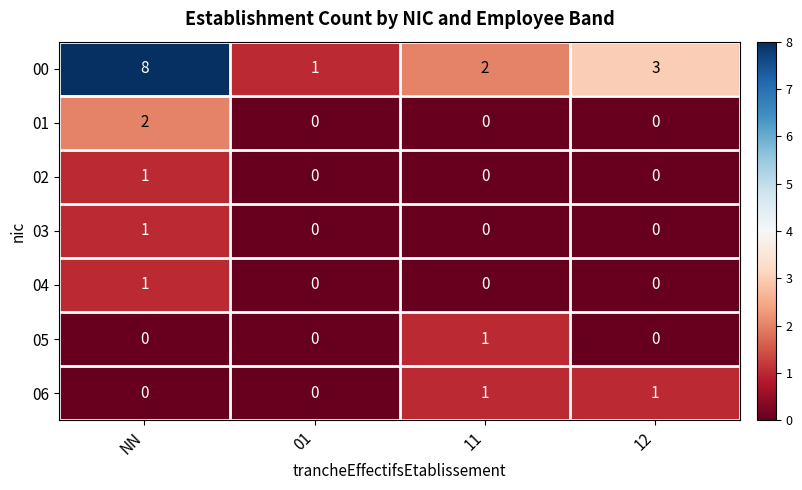

Is the value of 03 at 01 greater than the value of 00 at NN?

No